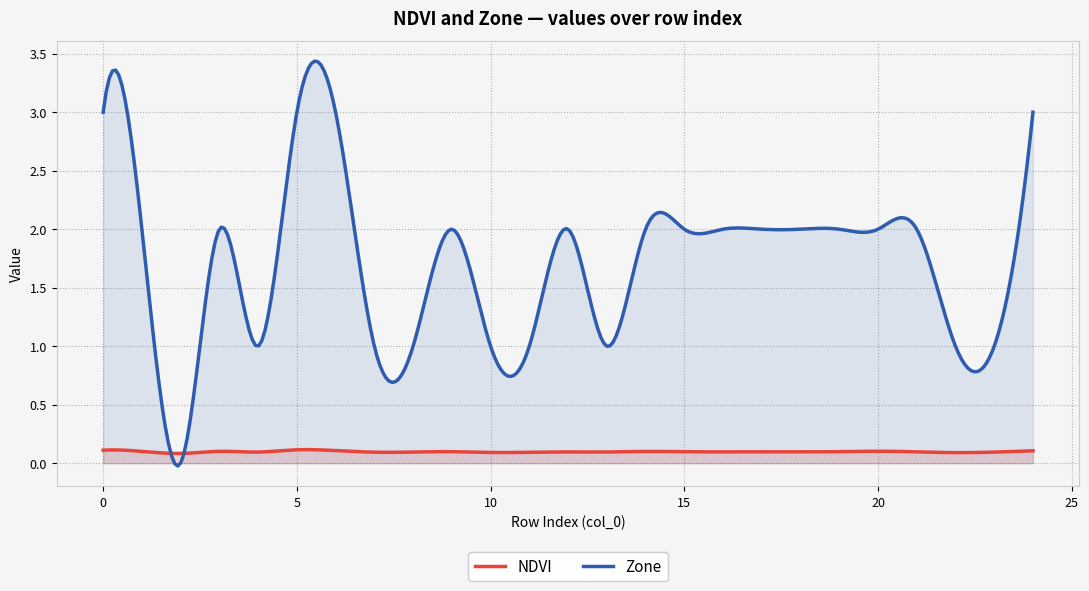

Rank the series at 15 from lowest to highest value.

NDVI, Zone